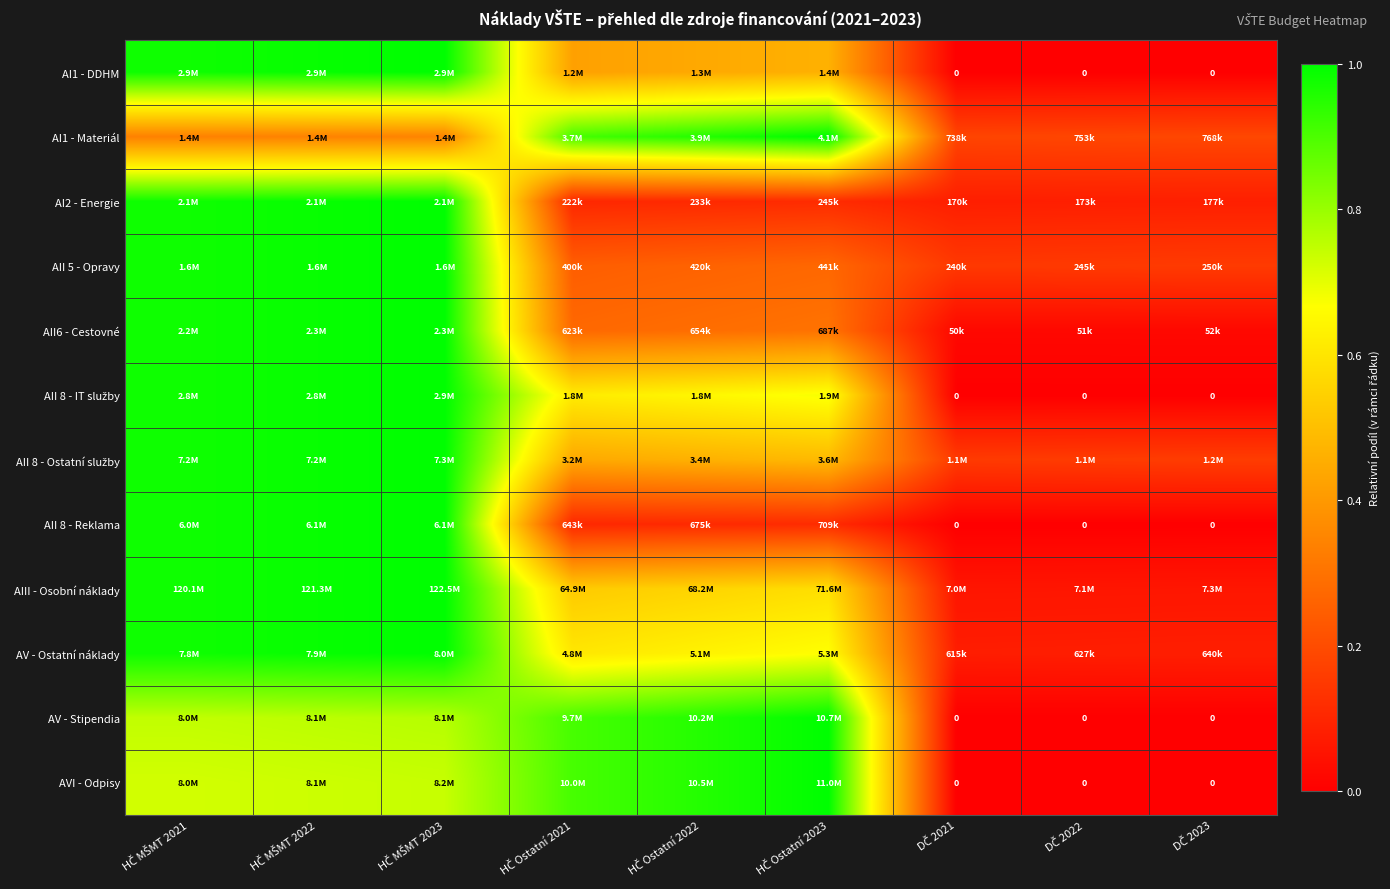

Is the value of AII 8 - IT služby at HČ Ostatní 2021 greater than the value of AI1 - DDHM at HČ Ostatní 2023?

Yes